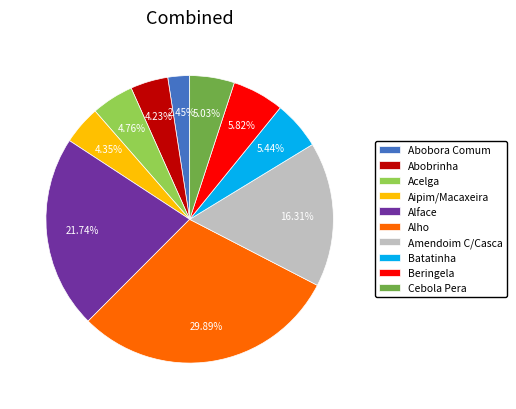

Approximately how many times larger is the value at Abobrinha compared to Alho?

0.1